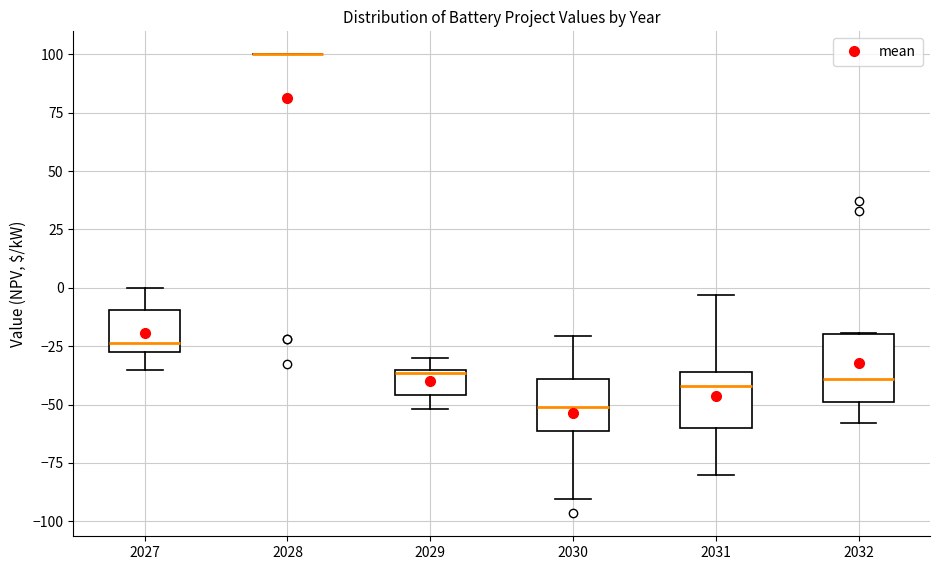

Reading left to right, transcribe this box plot: for each box, give where its median line is, the range the box spans, and where its two whiskers end, as read against the y-axis. The values are not printed on the chart, so give them approximately, as read against the axis.

2027: median -25 (just above the box's lower edge), box -25 to -10, whiskers -35 to 0
2028: box collapsed to a line at 100, whiskers 100 to 100
2029: median -35, box -45 to -35, whiskers -50 to -30
2030: median -50, box -60 to -40, whiskers -90 to -20
2031: median -40, box -60 to -35, whiskers -80 to -5
2032: median -40, box -50 to -20, whiskers -60 to -20